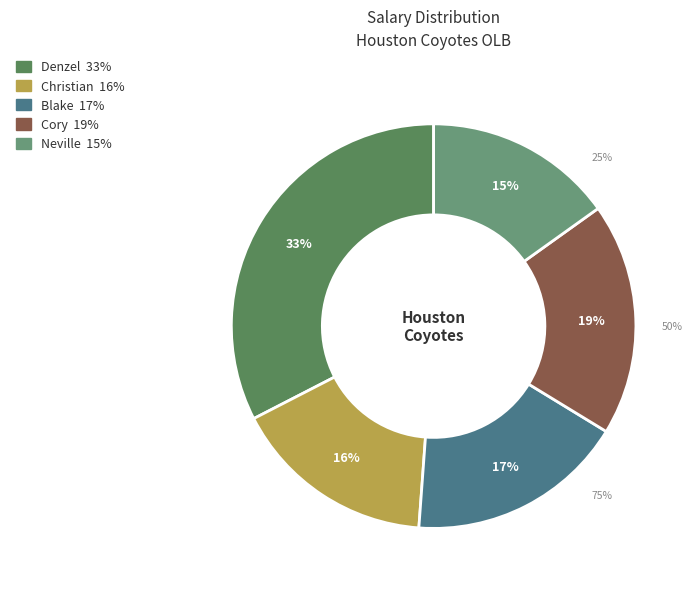

What percentage is NOT represented by Neville?

84.9%